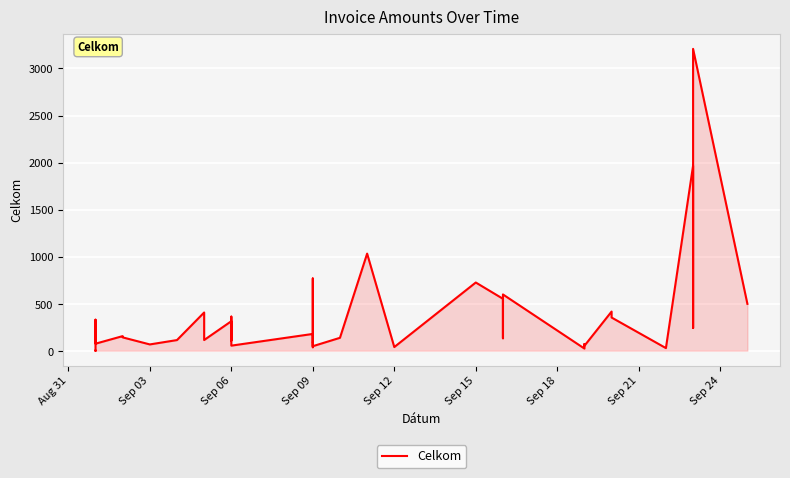

Count the number of categories in the chart.

40